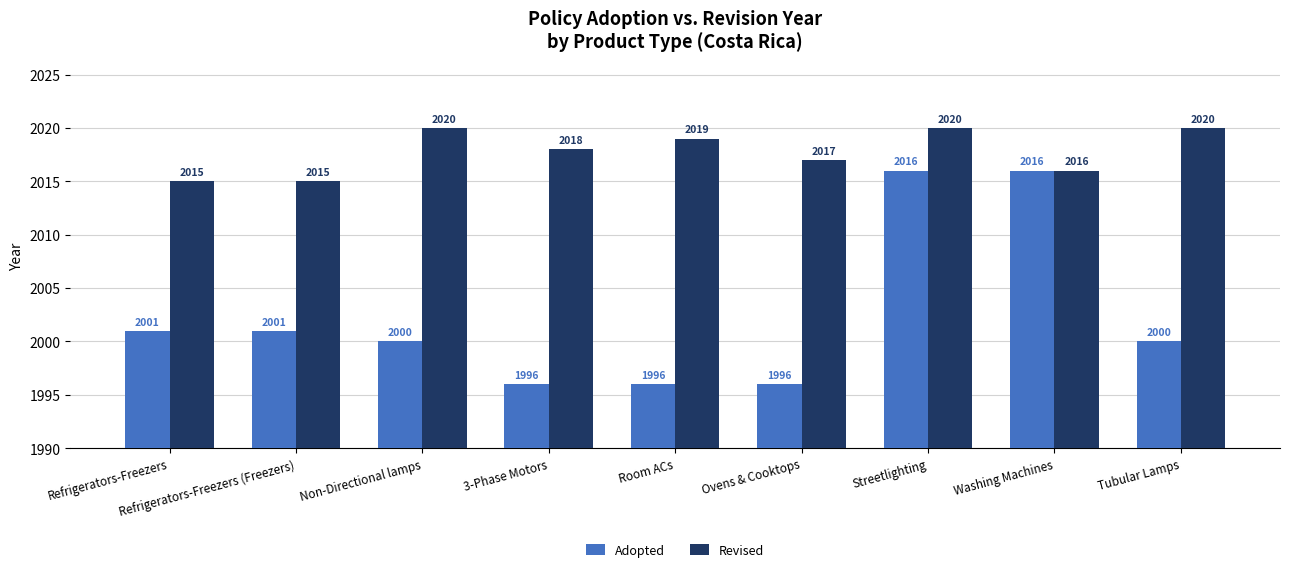

Is it true that Adopted equals 3084 at Refrigerators-Freezers (Freezers)?

False